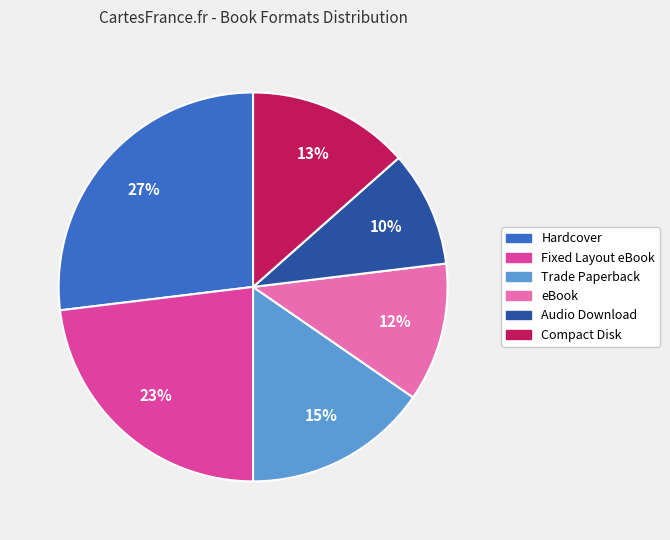

Is it true that Trade Paperback is 10% of the pie?

False